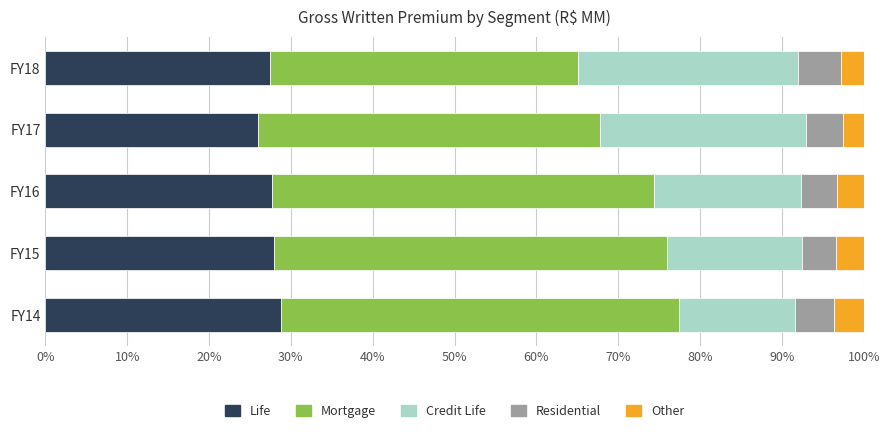

What is the lowest value of the Life series?

25.9